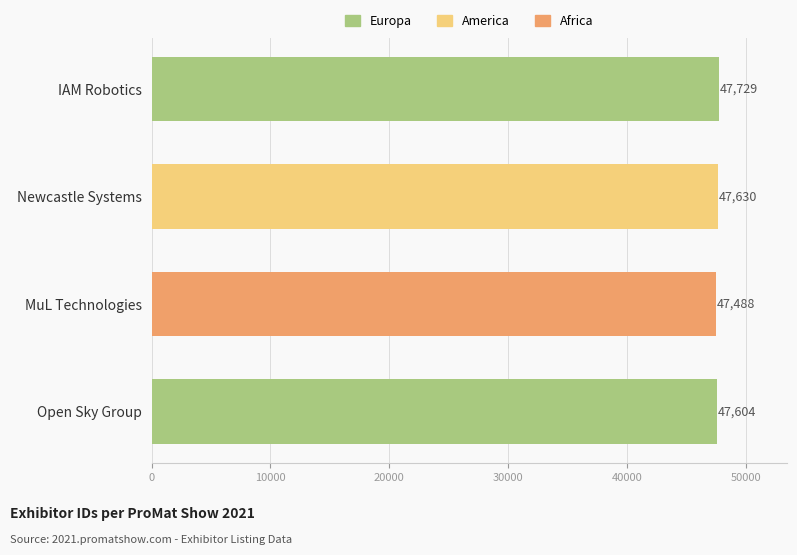

What is the ratio of the value at Newcastle Systems to the value at Open Sky Group?

1.0